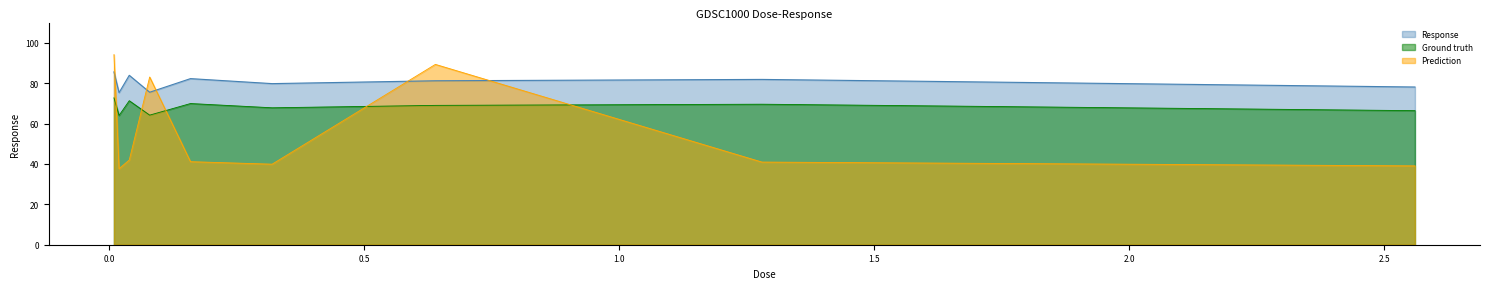

True or false: the data shows 75.3 at 0.02.

True